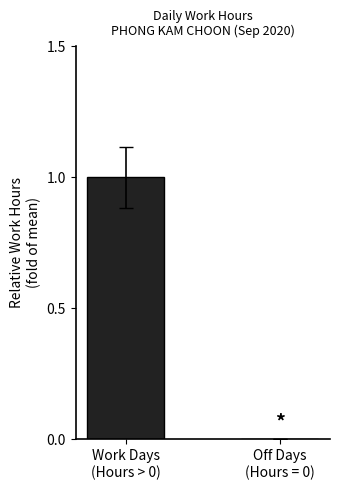

How many series are shown in this chart?

1